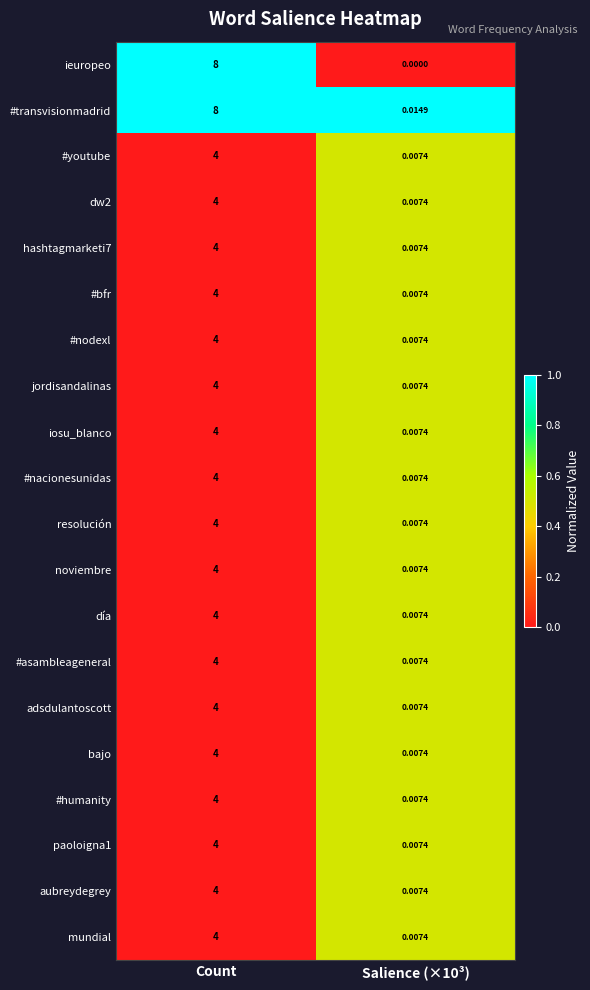

Which series has the largest total across all categories?

#transvisionmadrid